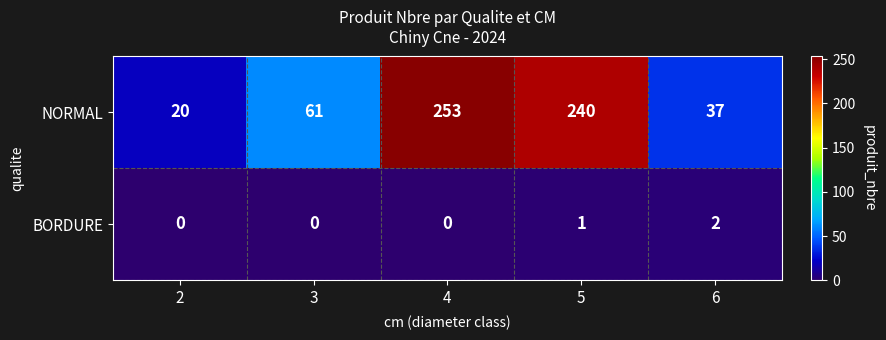

What is the sum of the NORMAL values at 3 and 2?

81